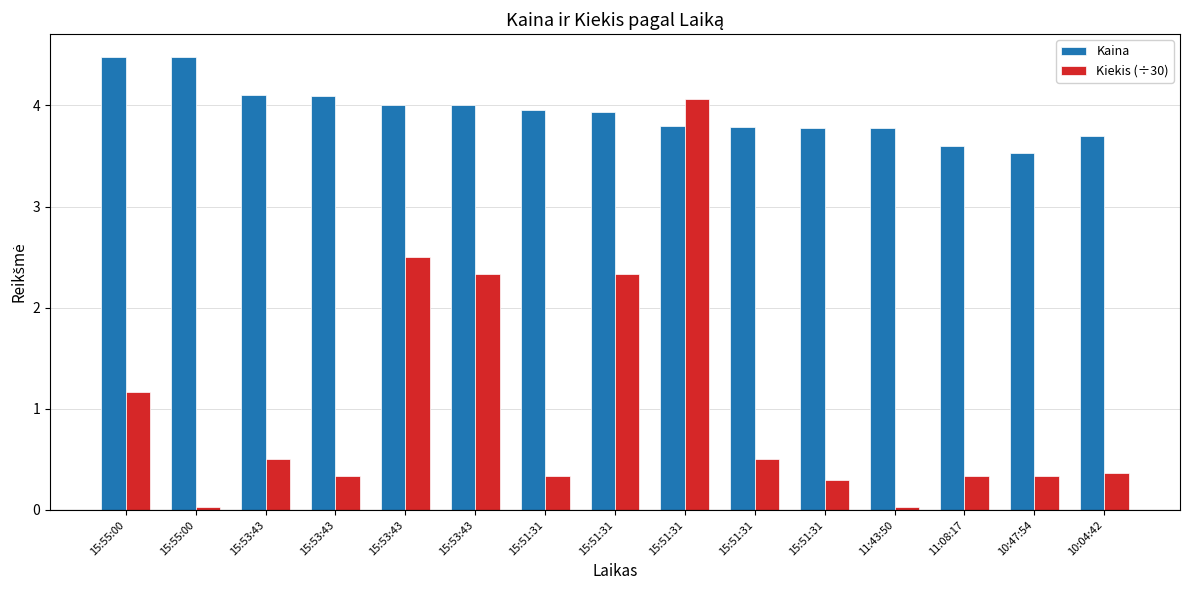

What is the label of the 10th bar from the left?

15:51:31